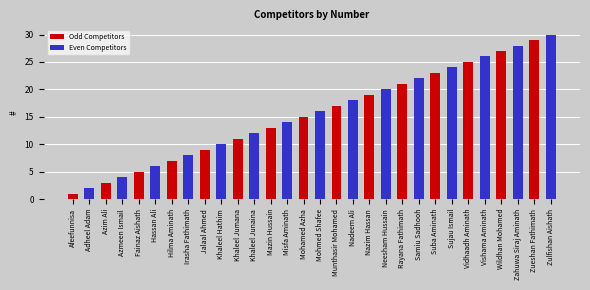

How many series are shown in this chart?

2